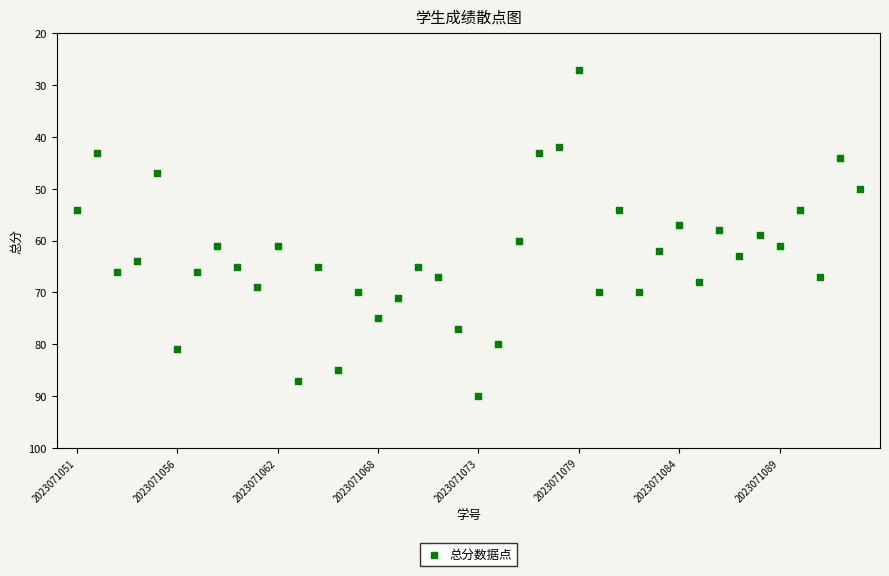

What is the range of Y values (max minus min)?

63